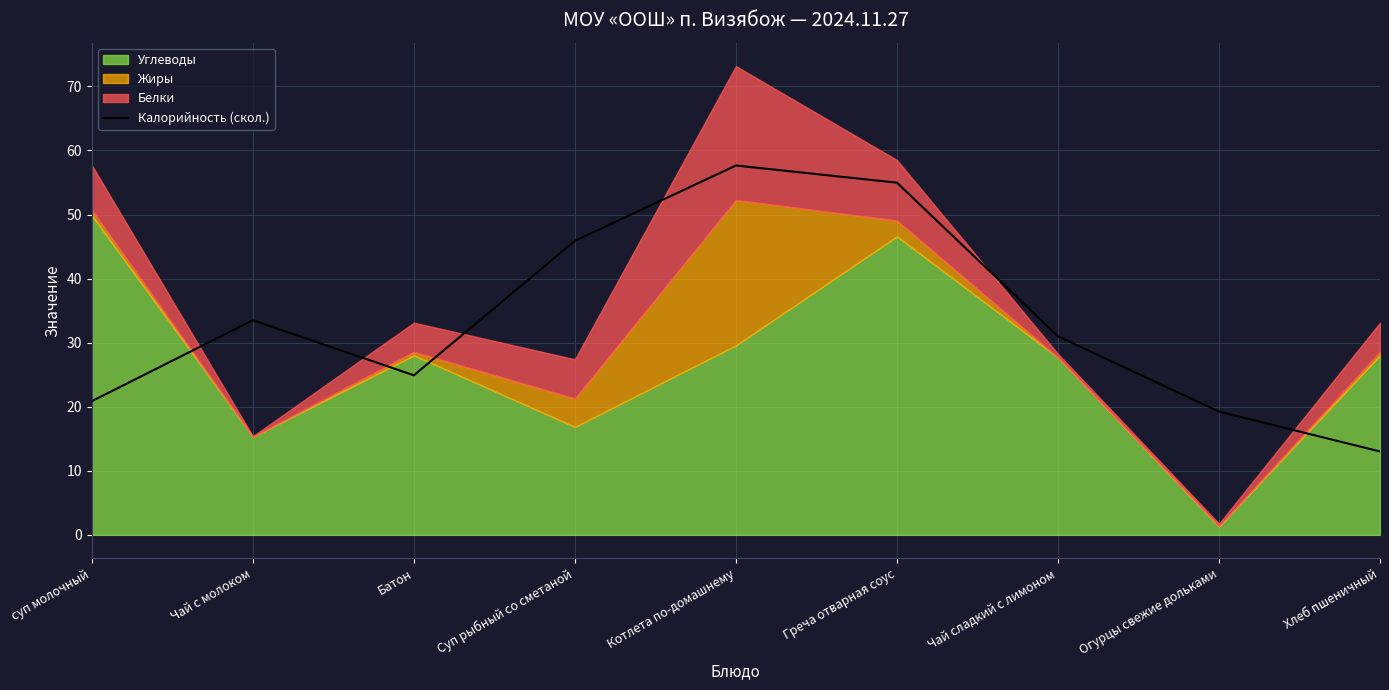

Reading left to right, what are all the values shown in this chart?

20.9	33.5	24.9	45.9	57.7	55.0	31.0	19.2	13.0